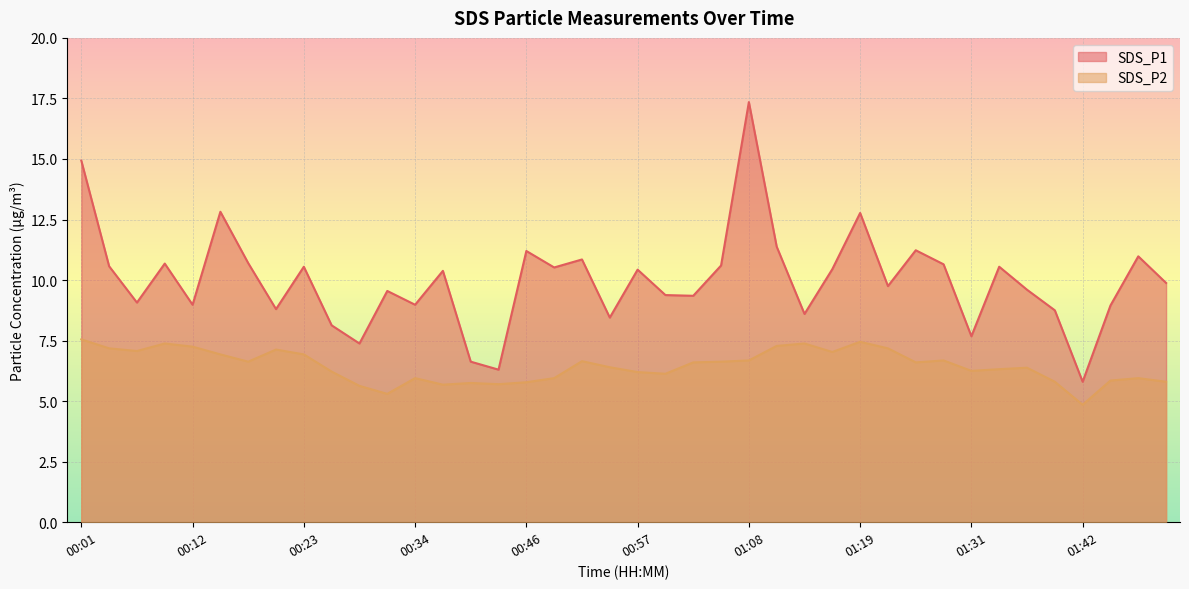

Which series has the largest range (max minus min)?

SDS_P1